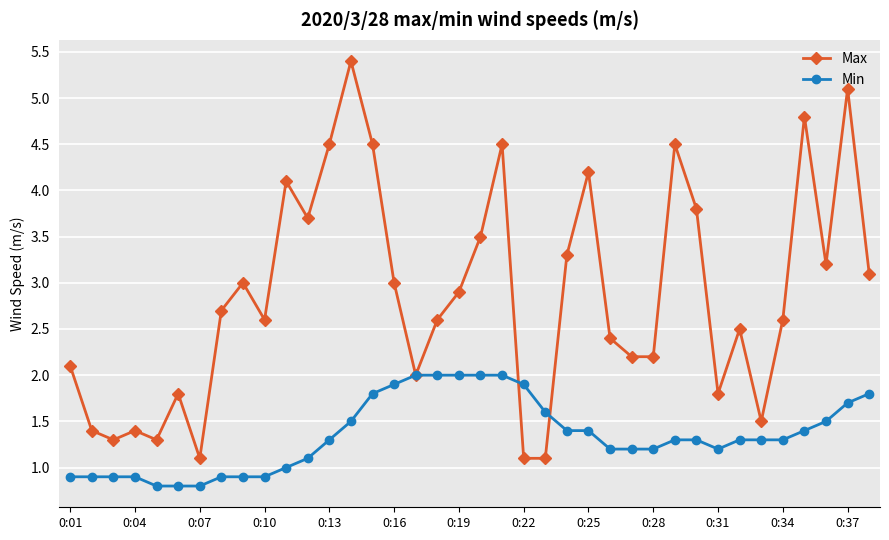

What is the value of the Max point at the 7th from the left?

1.1